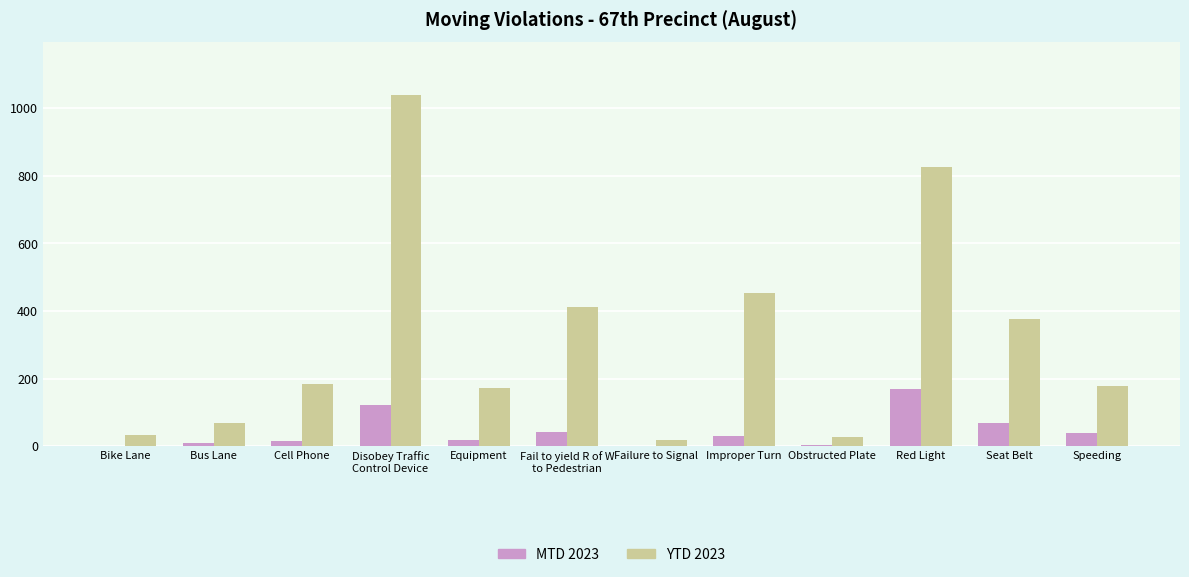

At which category is the sum across all series the highest?

Disobey Traffic
Control Device